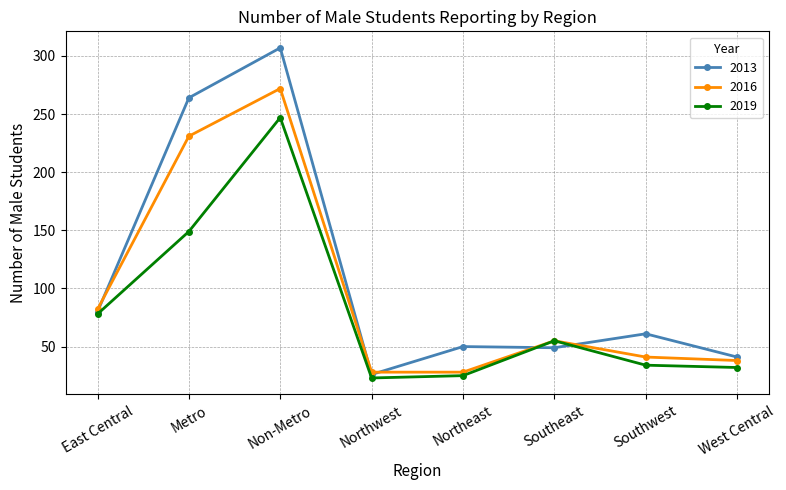

What is the label of the 4th point from the right?

Northeast